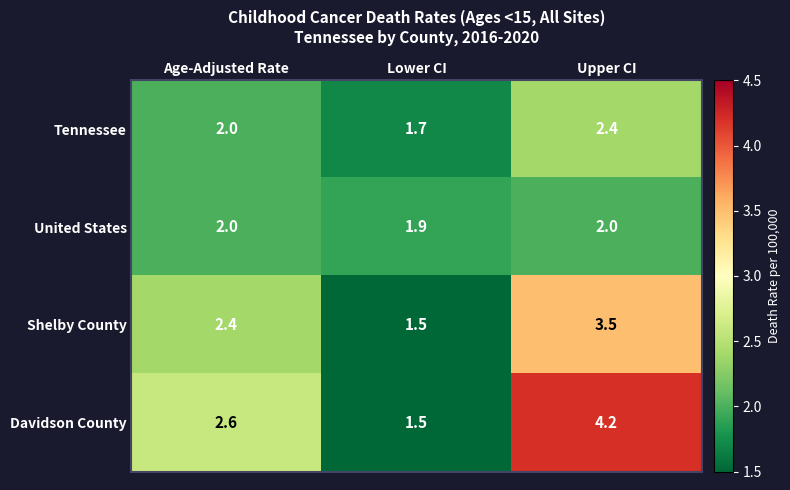

Between Age-Adjusted Rate and Upper CI, which series saw the biggest shift?

Davidson County